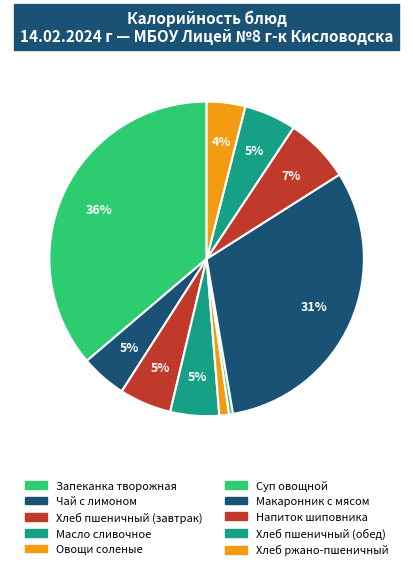

How many slices are in this pie chart?

10